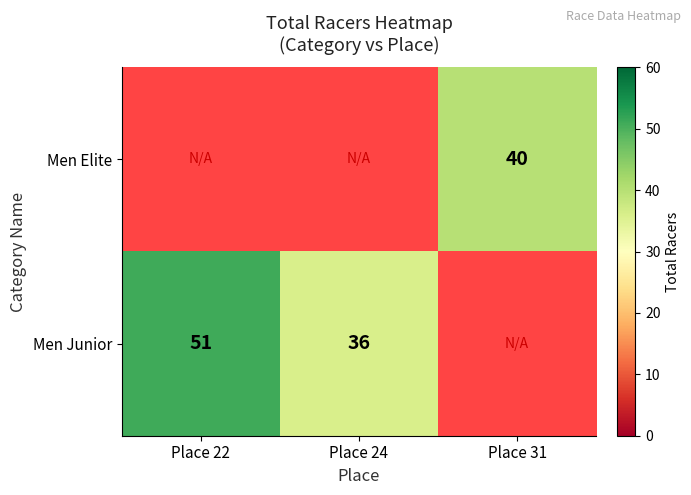

At which category does the chart reach its minimum across all series?

Place 24